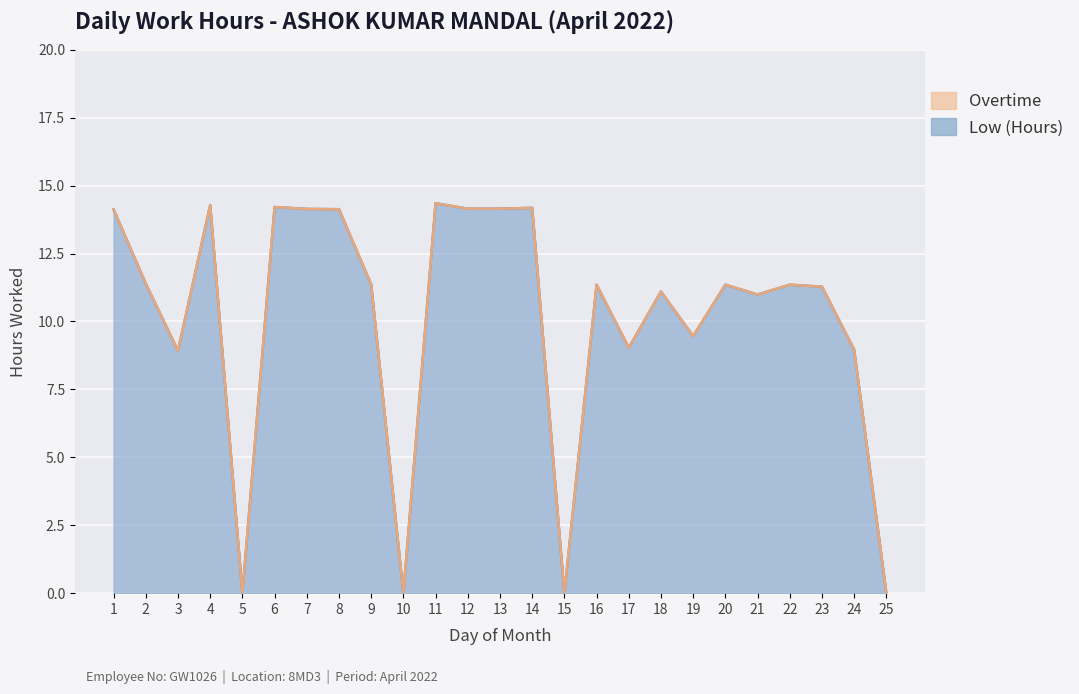

Reading left to right, list all the values displayed in this chart.

1=14.1	2=11.4	3=8.9	4=14.3	5=0.0	6=14.2	7=14.1	8=14.1	9=11.4	10=0.0	11=14.3	12=14.2	13=14.2	14=14.2	15=0.0	16=11.3	17=9.0	18=11.1	19=9.5	20=11.3	21=11.0	22=11.3	23=11.3	24=9.0	25=0.0